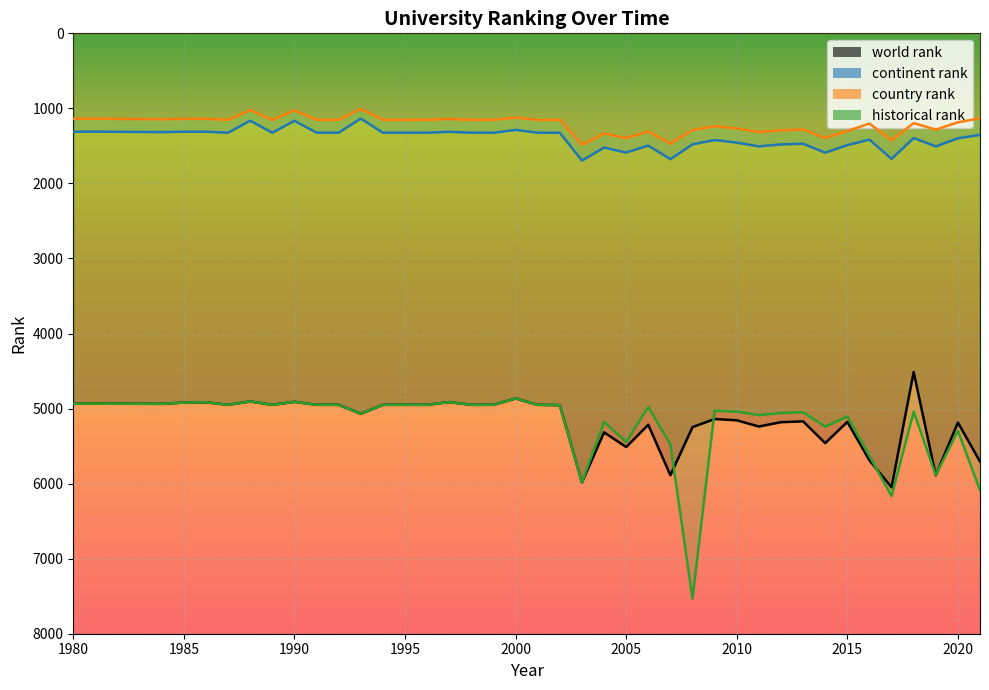

What is the difference between the maximum and second lowest values in the continent rank series?

532.0